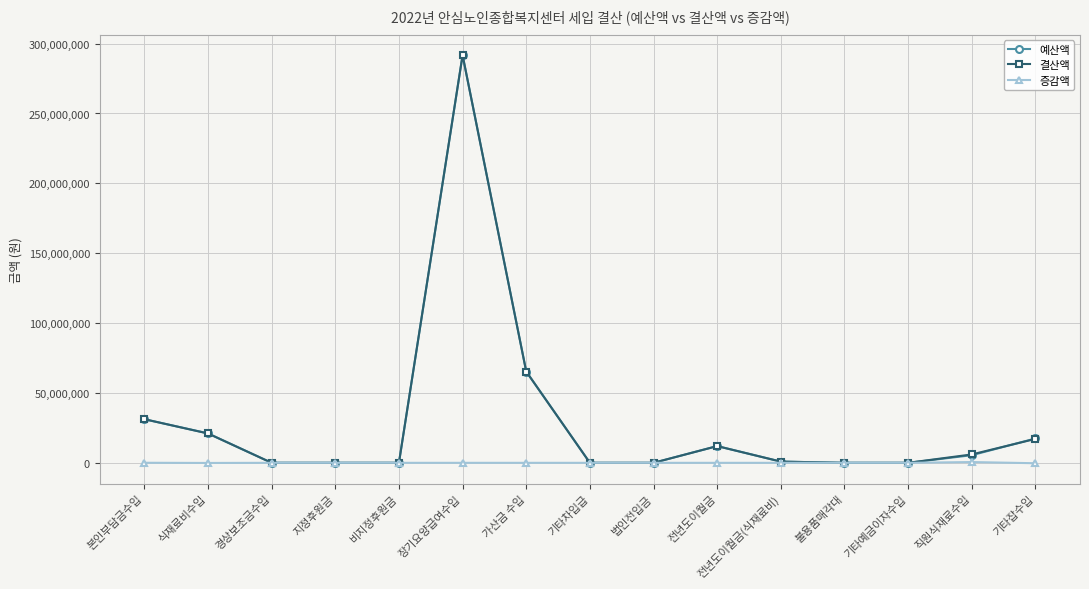

What position from the left is 불용품매각대?

12